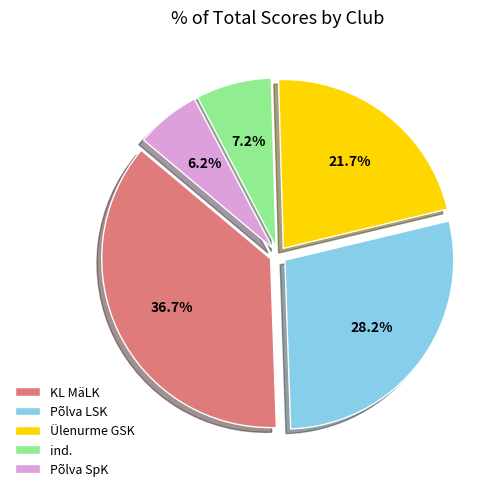

What is the smallest slice in the pie chart?

Põlva SpK